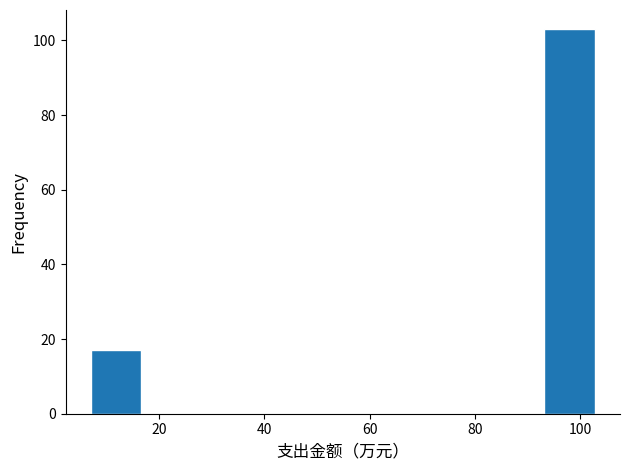

How tall is the bar that spans 94 to 102 on the x-axis? Neither the bar edges nor the heights are printed on the chart, so give them approximately, as read against the axes.

104